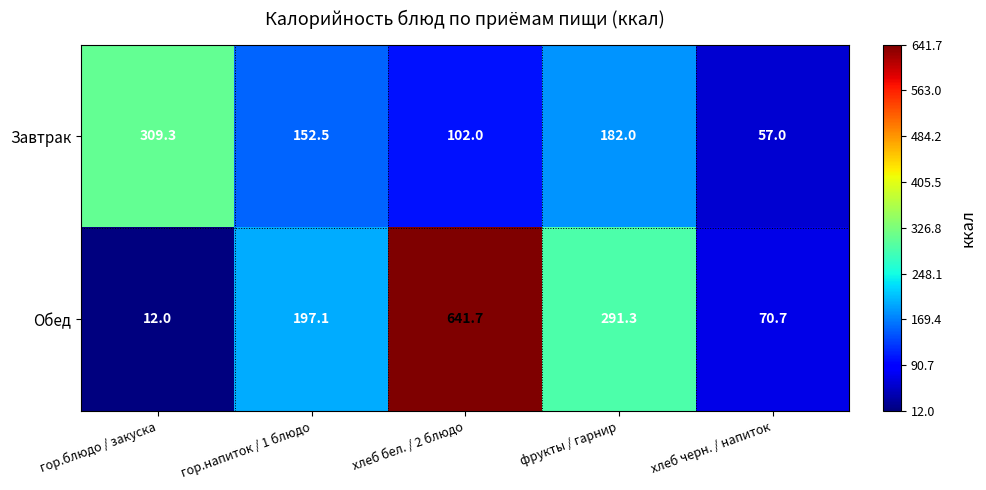

What is the sum of the Завтрак values at фрукты / гарнир and хлеб черн. / напиток?

239.0